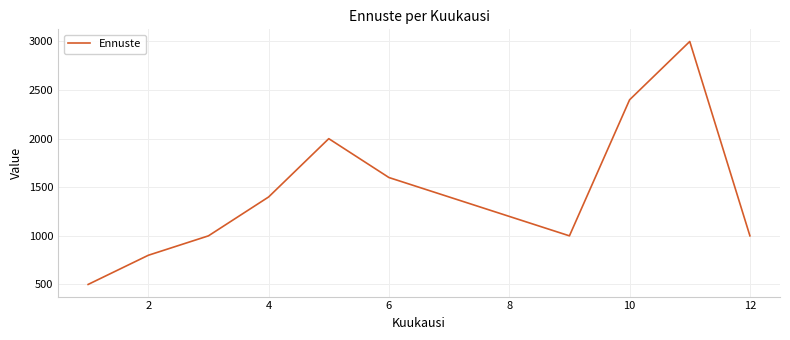

What is the greatest value displayed?

3000